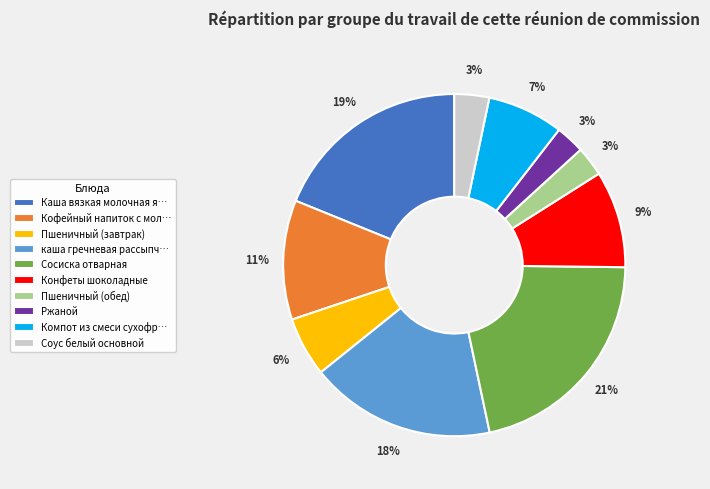

To the nearest percent, what is the average slice percentage?

10%